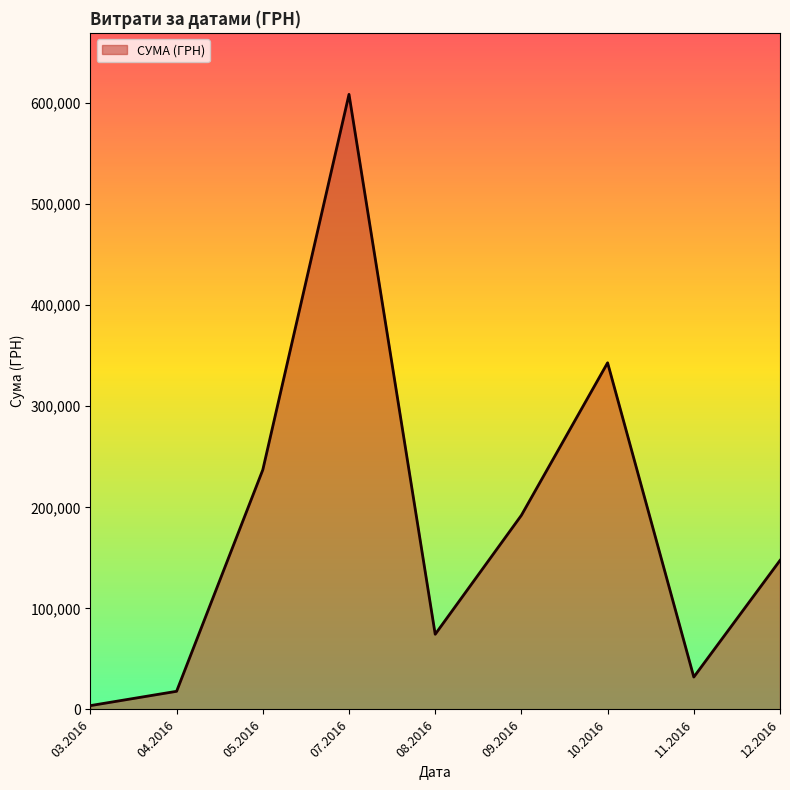

List the labels in order of value, largest first.

07.2016, 10.2016, 05.2016, 09.2016, 12.2016, 08.2016, 11.2016, 04.2016, 03.2016